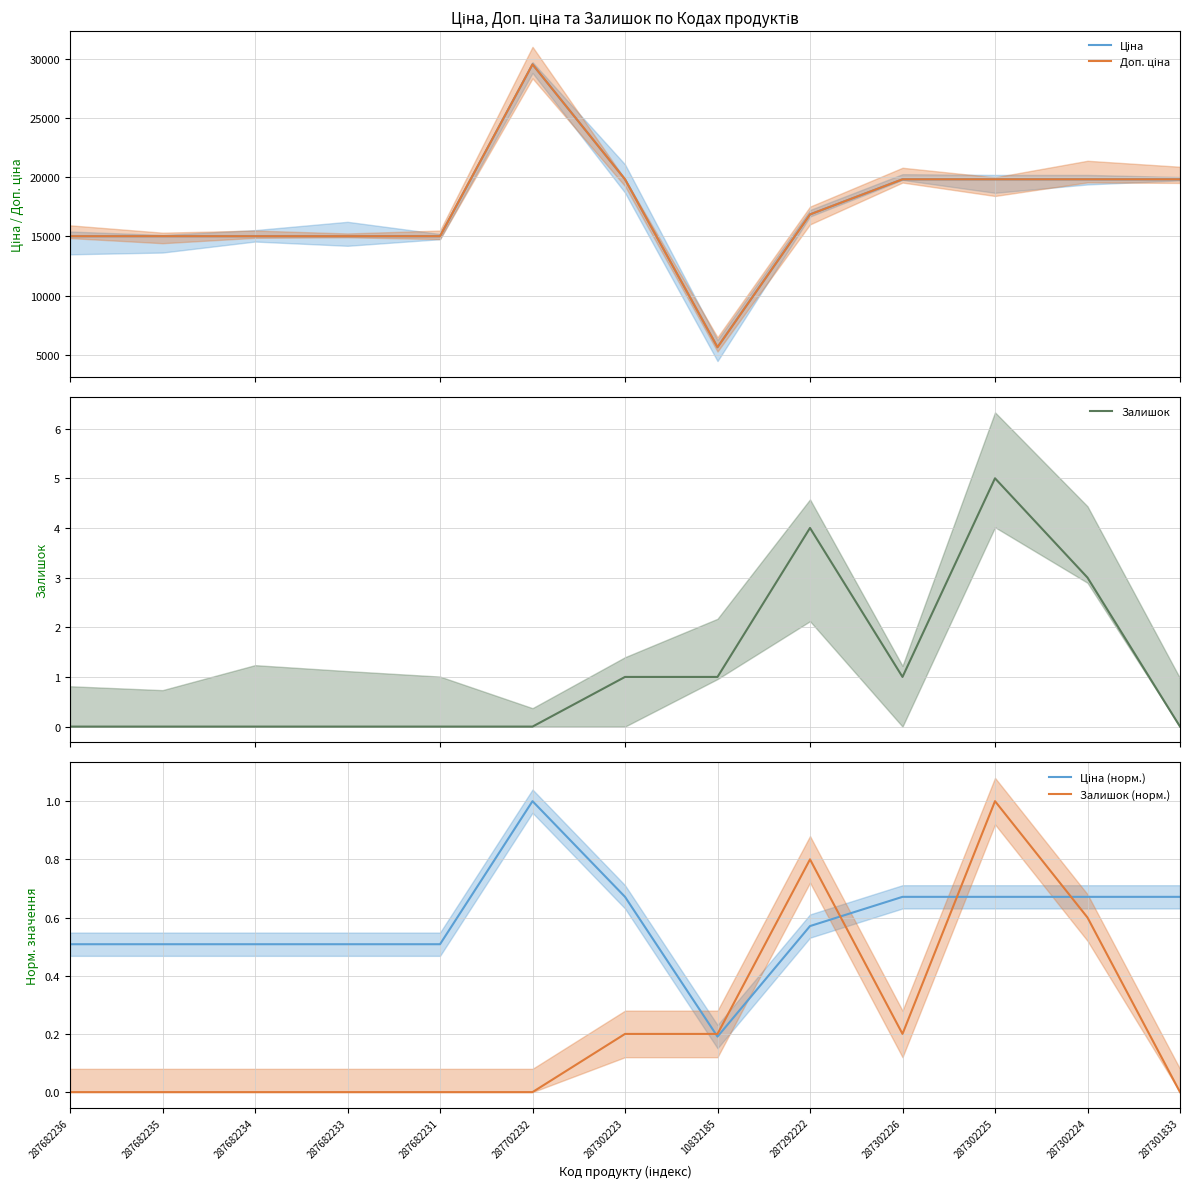

True or false: Доп. ціна and Ціна cross at least once.

False